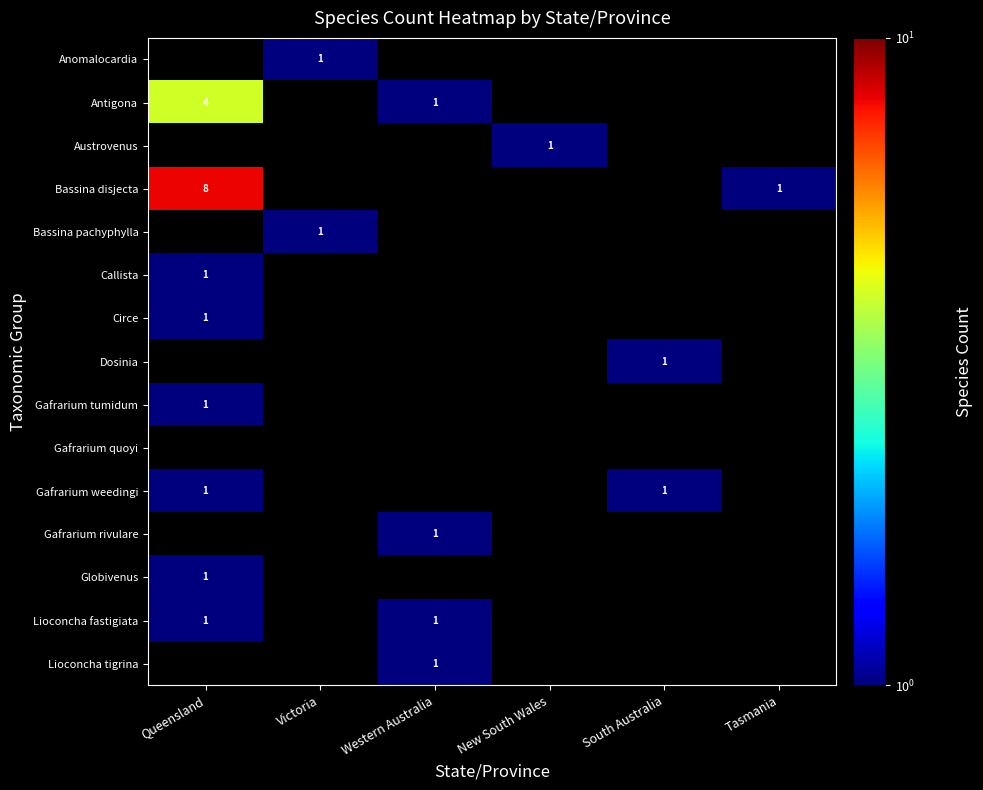

Is it true that Lioconcha fastigiata equals 1 at Queensland?

True